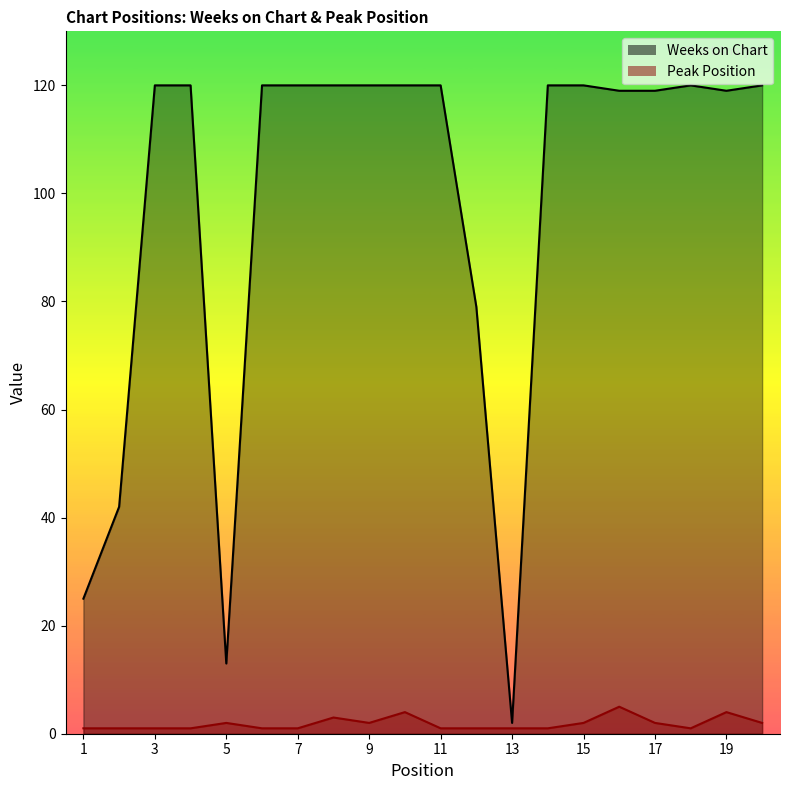

What is the difference between the maximum and minimum values in the Weeks on Chart series?

118